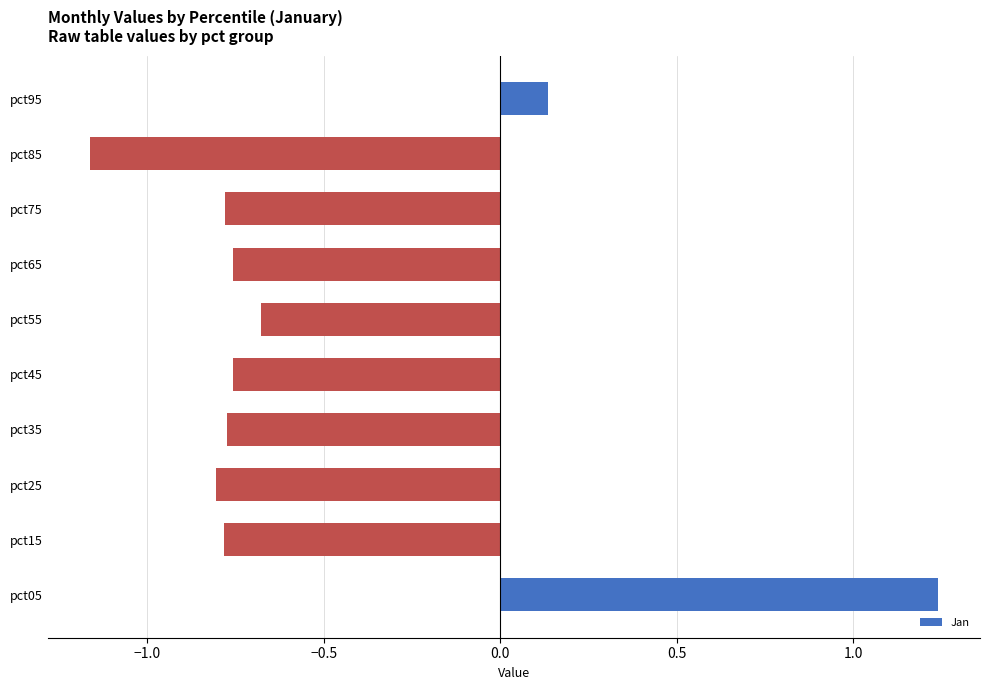

Count the number of data series in this chart.

1